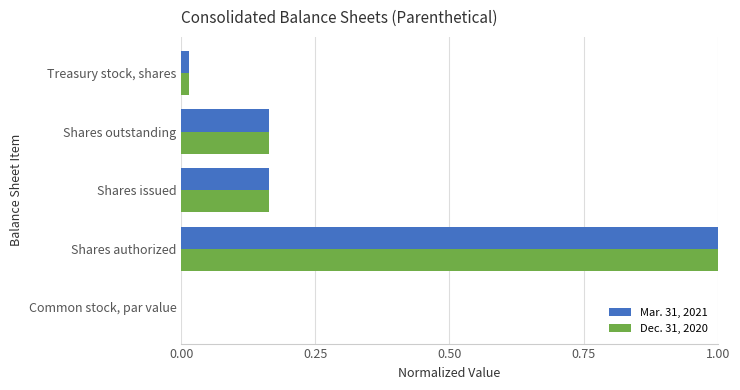

Which category has the highest value in the Mar. 31, 2021 series?

Shares authorized